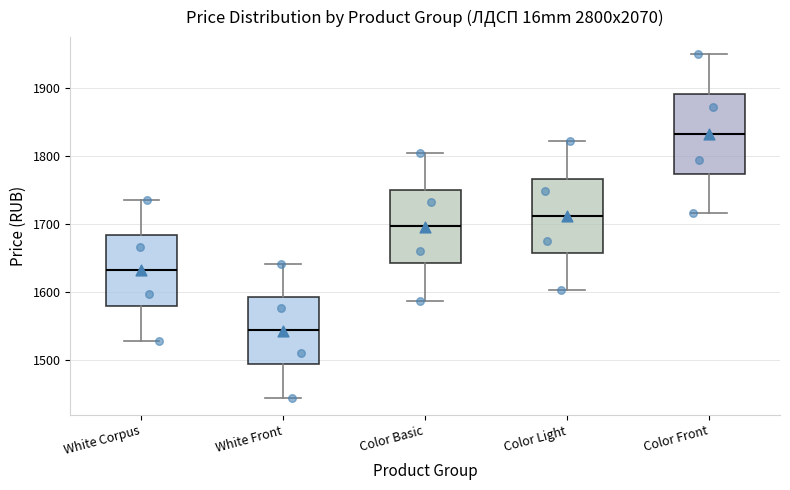

Where does the lower whisker of the box for White Corpus end on the y-axis? The values are not printed on the chart, so give them approximately, as read against the axis.

1530